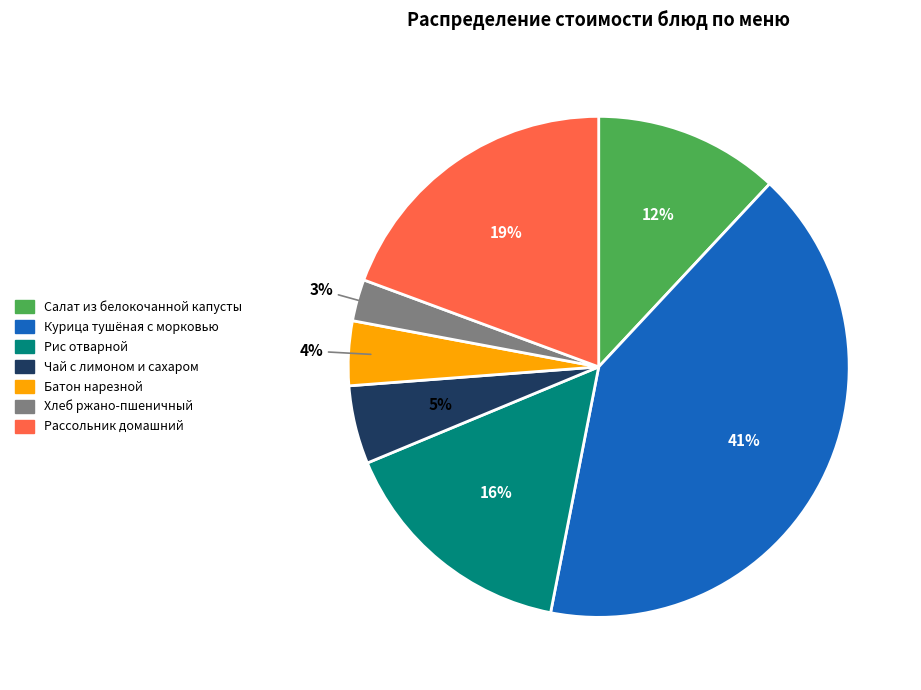

Approximately how many times larger is the value at Курица тушёная с морковью compared to Салат из белокочанной капусты?

3.4